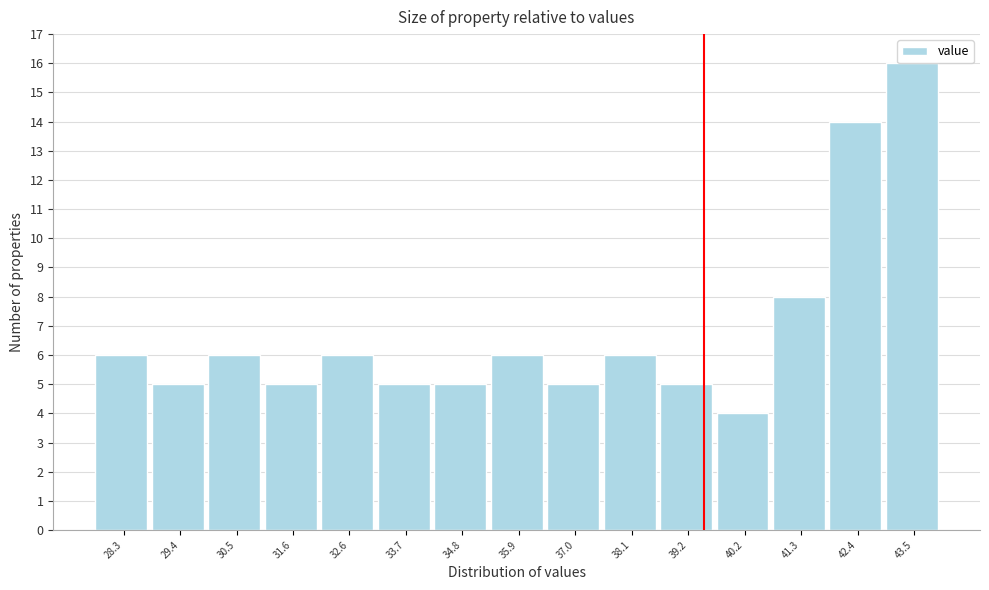

The value at 31.6 is 7. True or false?

False